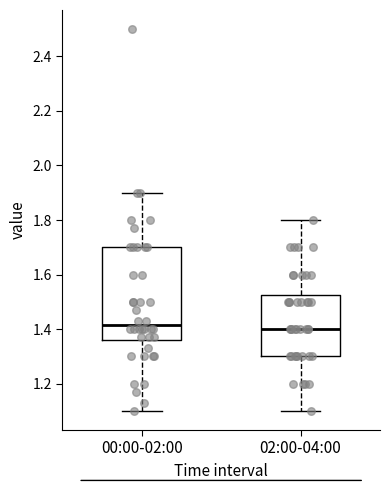

Where is the upper edge of the box for 00:00-02:00 on the y-axis? The values are not printed on the chart, so give them approximately, as read against the axis.

1.70